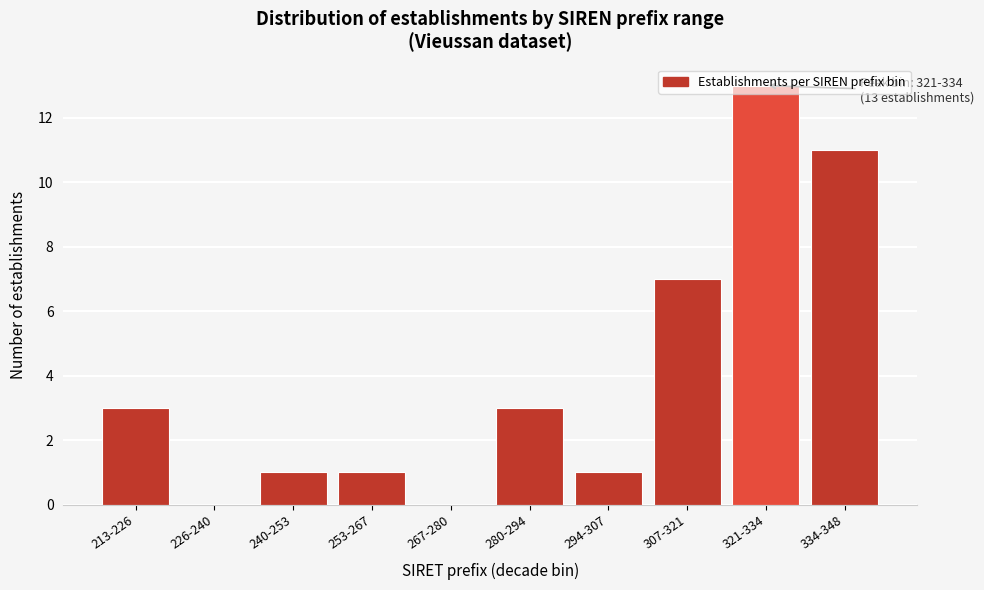

True or false: the data shows 1 at 294-307.

True